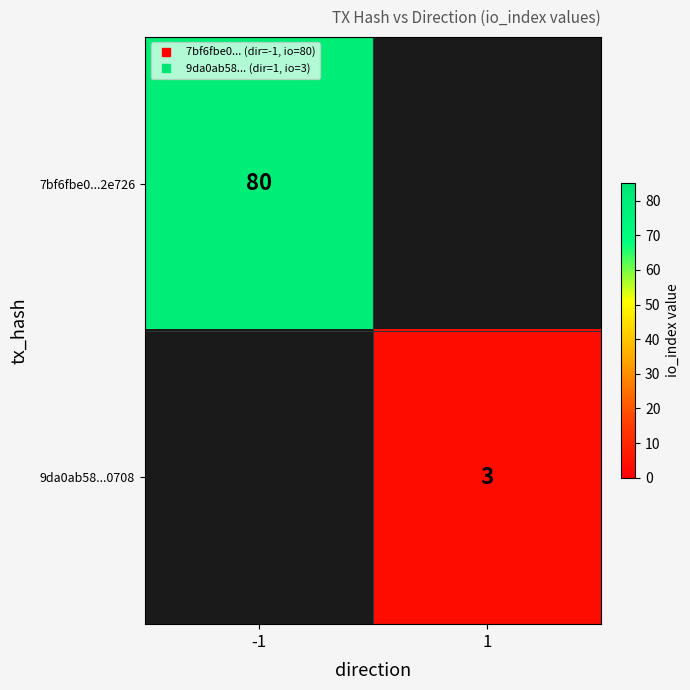

The 9da0ab58...0708 series shows 3.0 at 1. True or false?

True